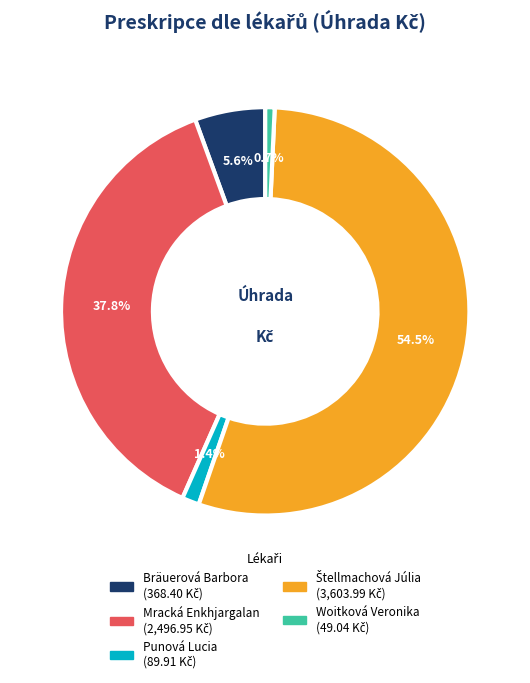

What is the ratio of the value at Mracká Enkhjargalan to the value at Woitková Veronika?

50.9